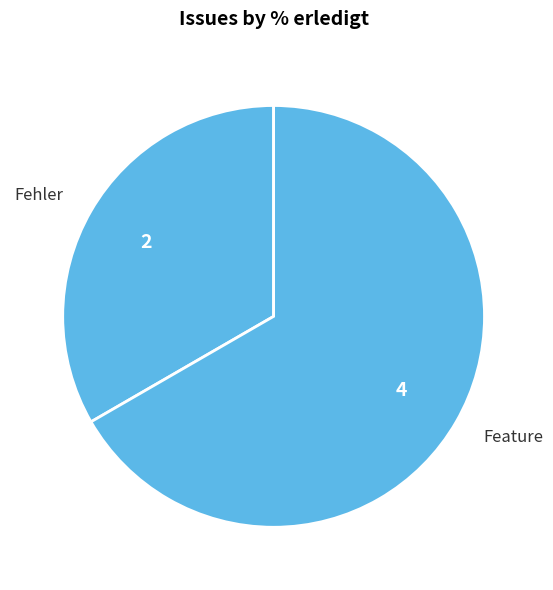

How many segments does this pie chart have?

2